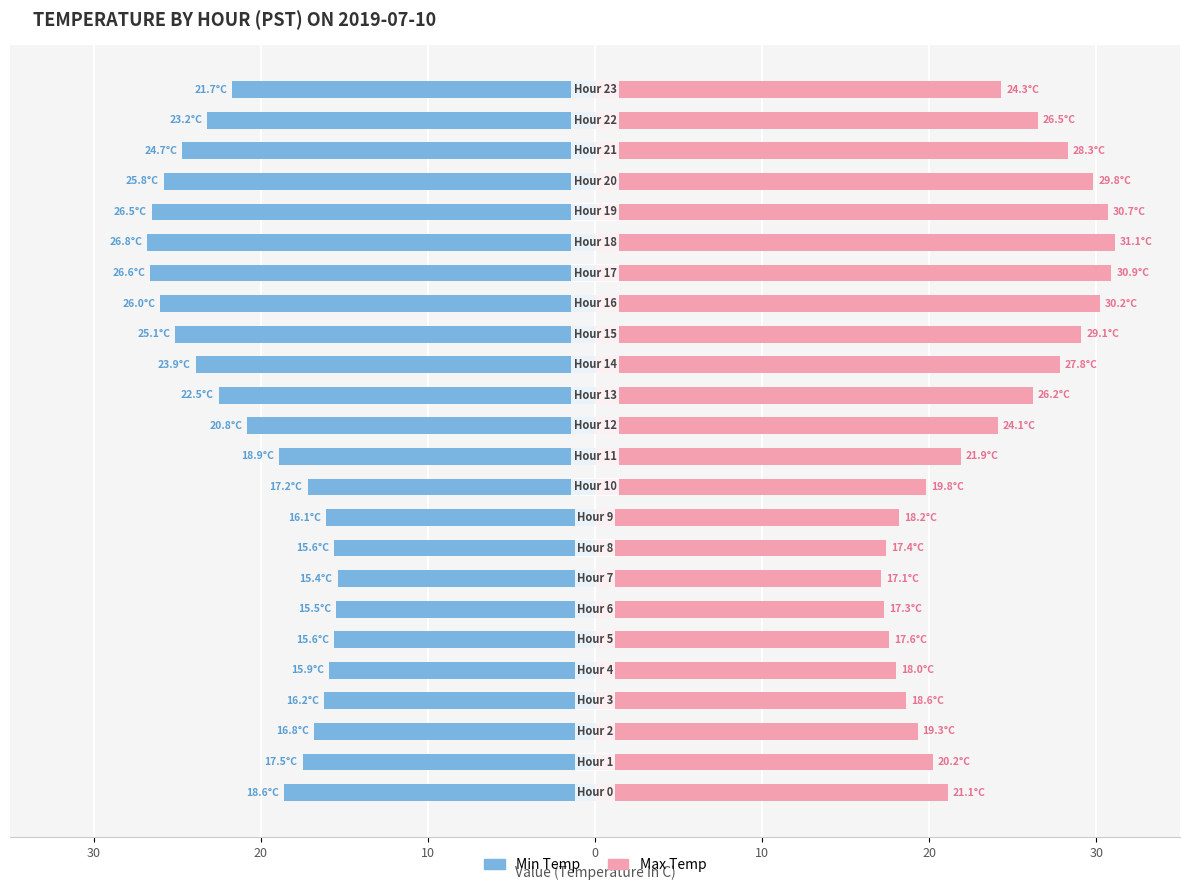

How many data points in Max Temp are less than 24?

12